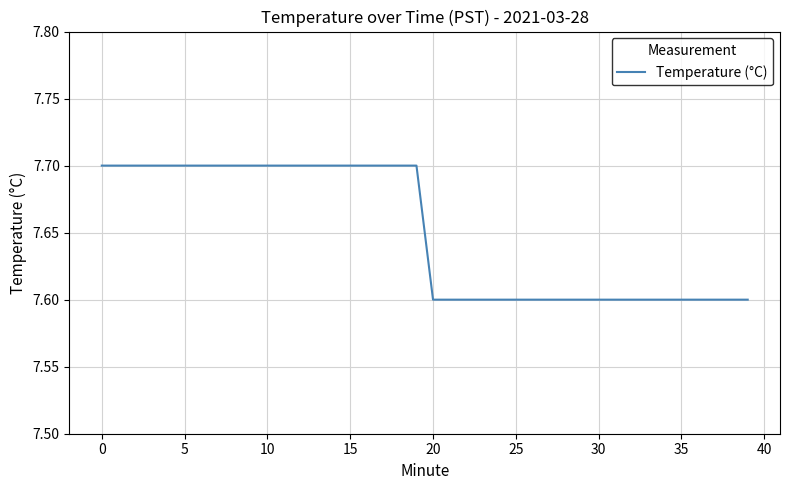

What is the difference between the second highest and second lowest values?

0.1